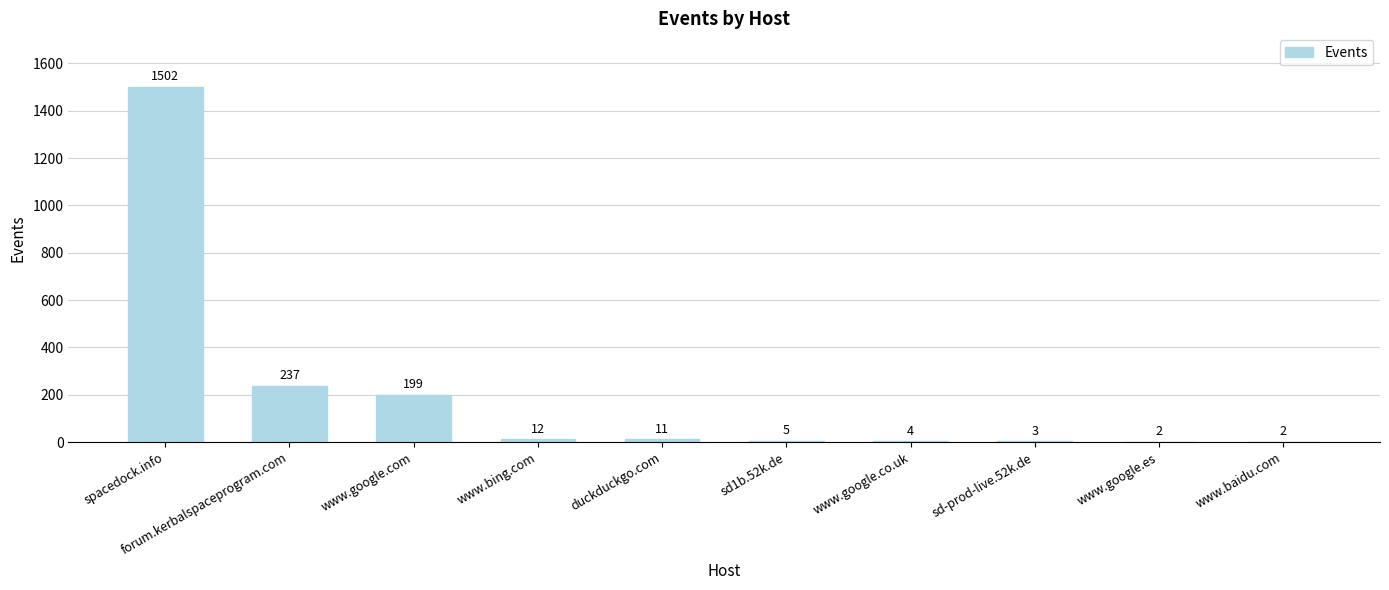

True or false: the data shows 199 at www.google.com.

True